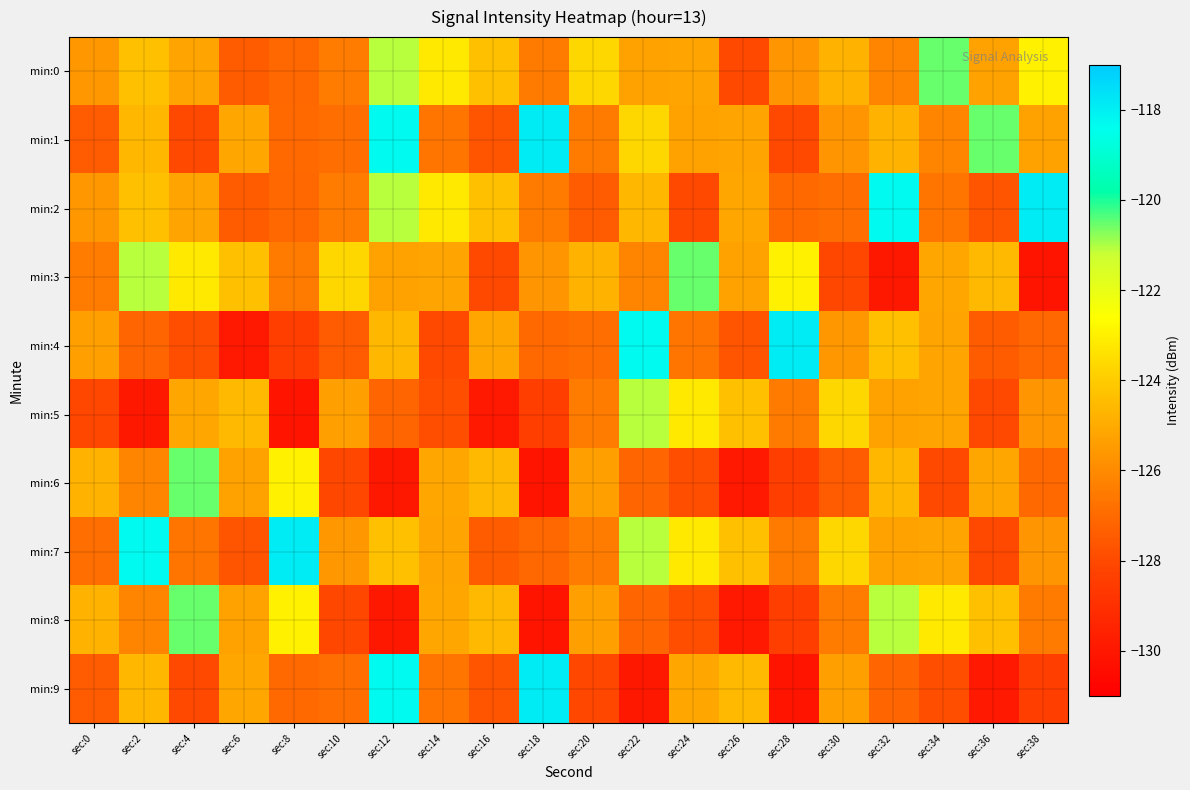

Which category has the lowest value across all series?

sec:38